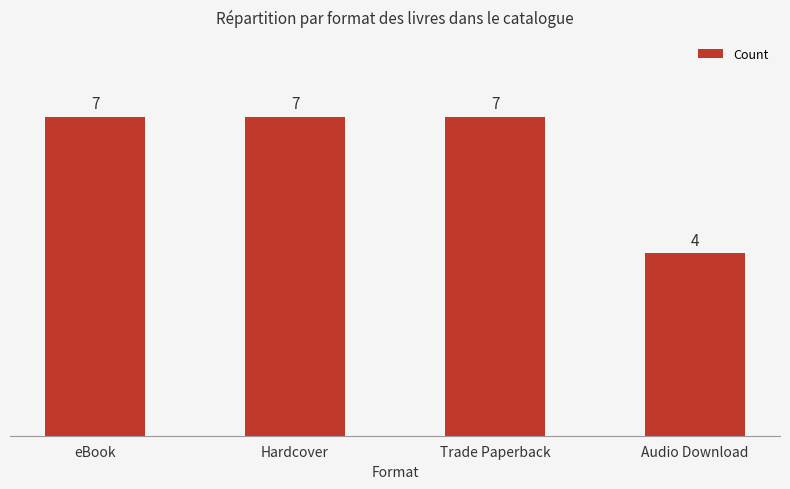

The value at Hardcover is 7. True or false?

True